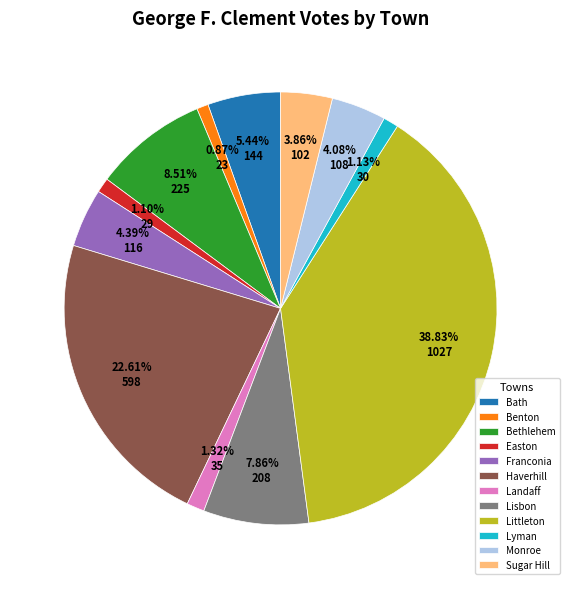

Does Franconia represent more than half of the total?

No